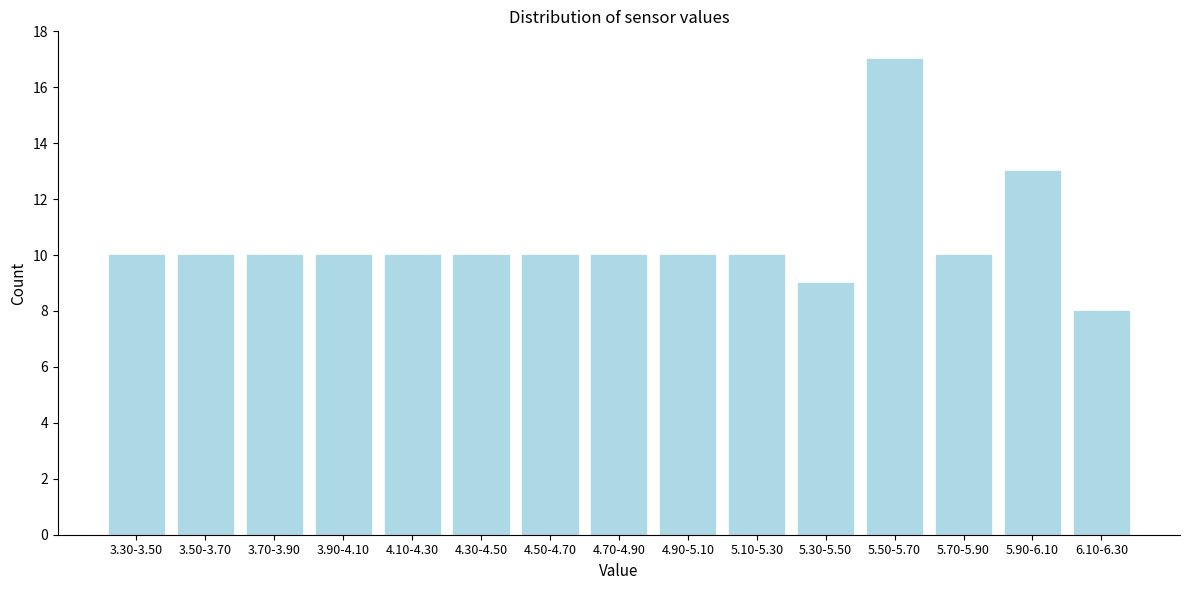

Reading left to right, extract all data points from this chart.

10	10	10	10	10	10	10	10	10	10	9	17	10	13	8